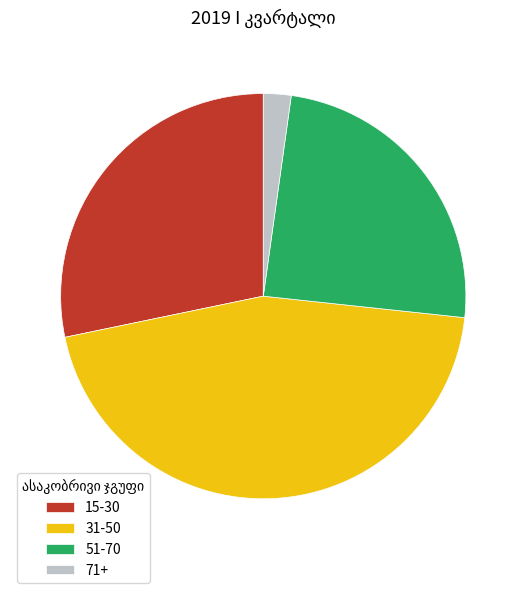

Rank the categories by value from lowest to highest.

71+, 51-70, 15-30, 31-50